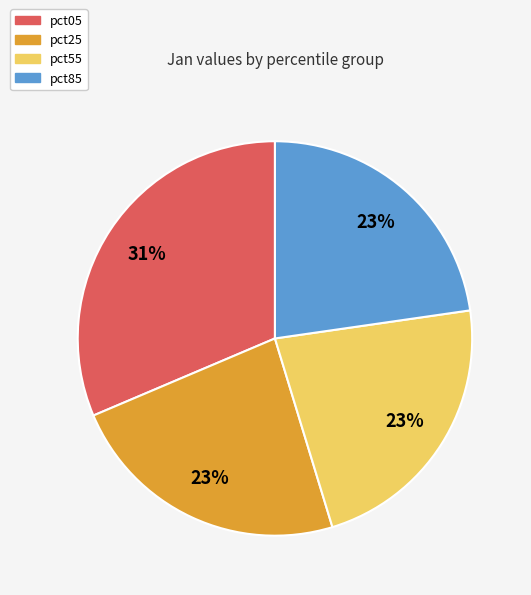

To the nearest percent, what is the combined percentage of pct55 and pct05?

54%